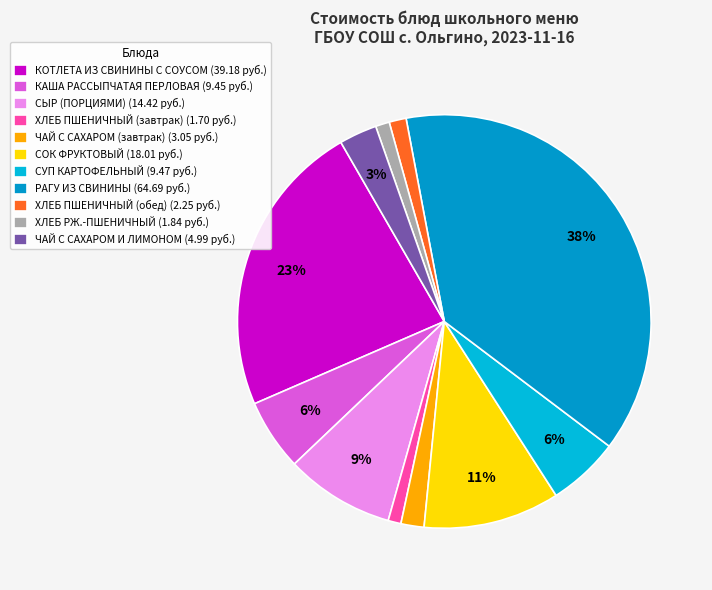

What percentage is the ЧАЙ С САХАРОМ И ЛИМОНОМ slice, to the nearest percent?

3%